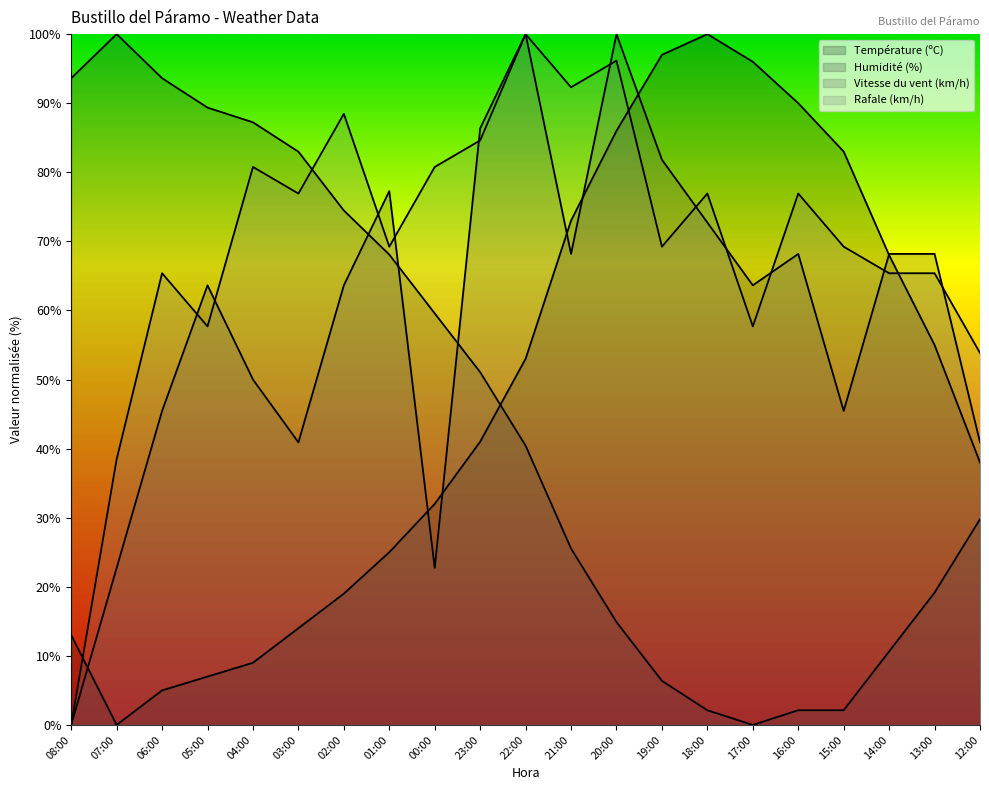

What is the value of the Humidité (%) point at the 15th from the left?

2.1